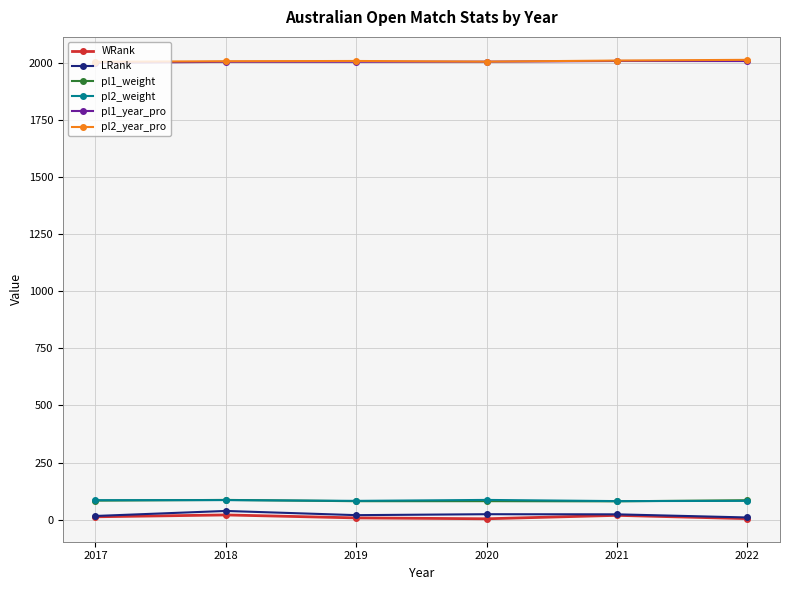

At how many categories does at least one series exceed 1666?

6